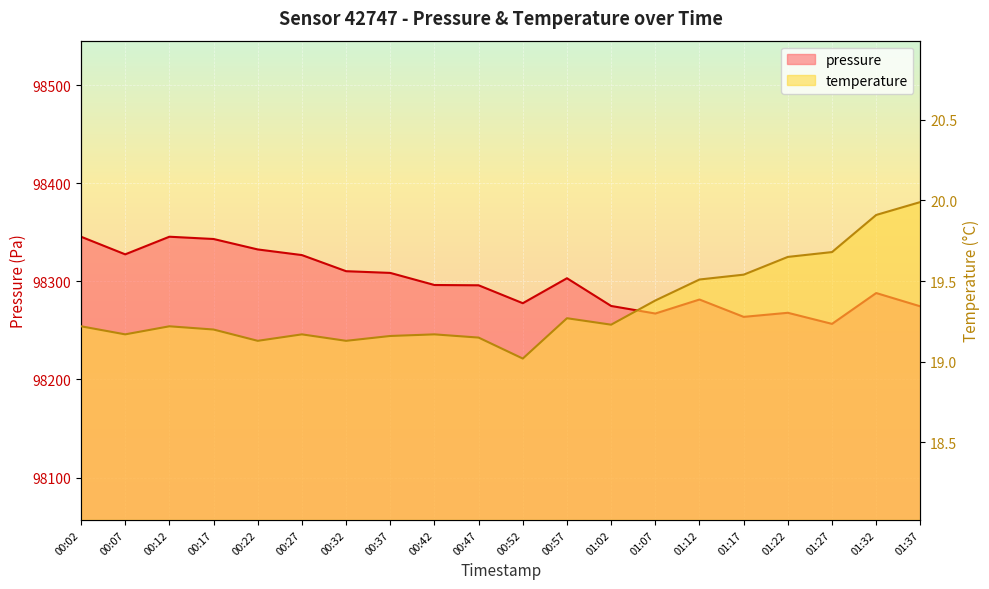

What is the sum of the pressure values at 00:07 and 00:42?

196624.0